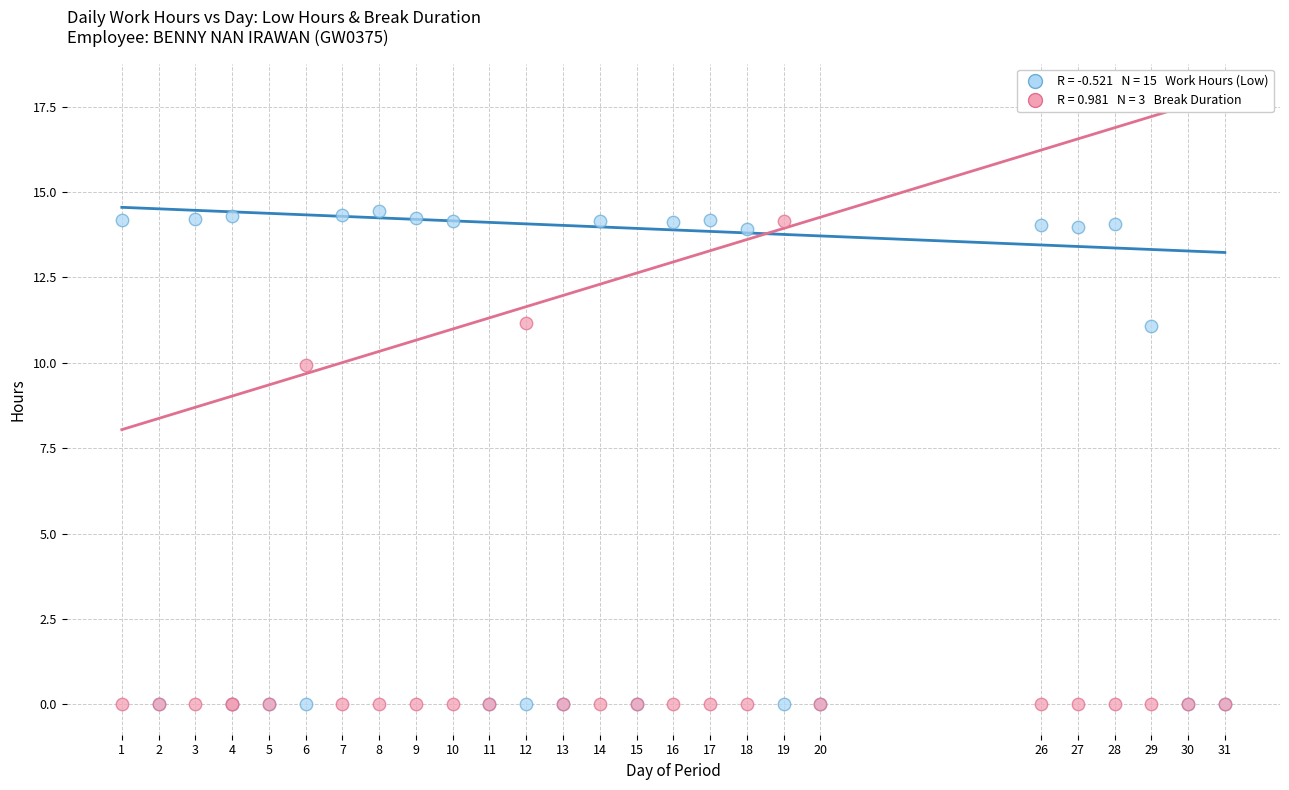

Across all series, what Y value is closest to 7?

9.9